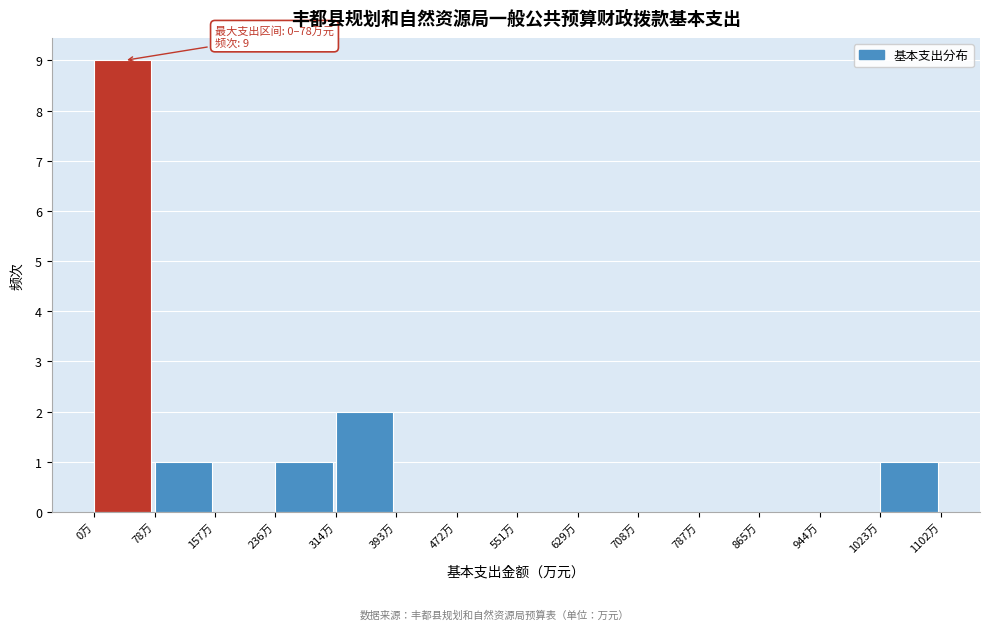

Which range on the x-axis has the tallest bar?

0 to 80